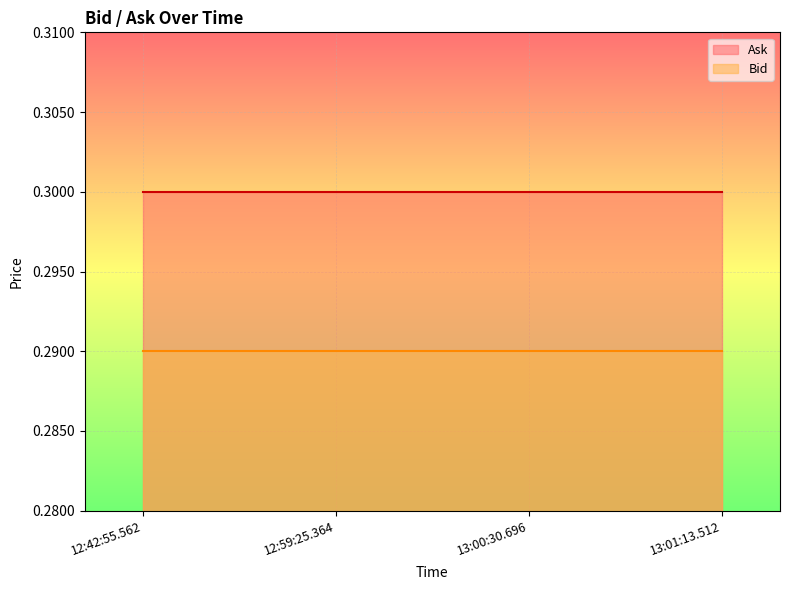

What is the minimum value for Bid?

0.3